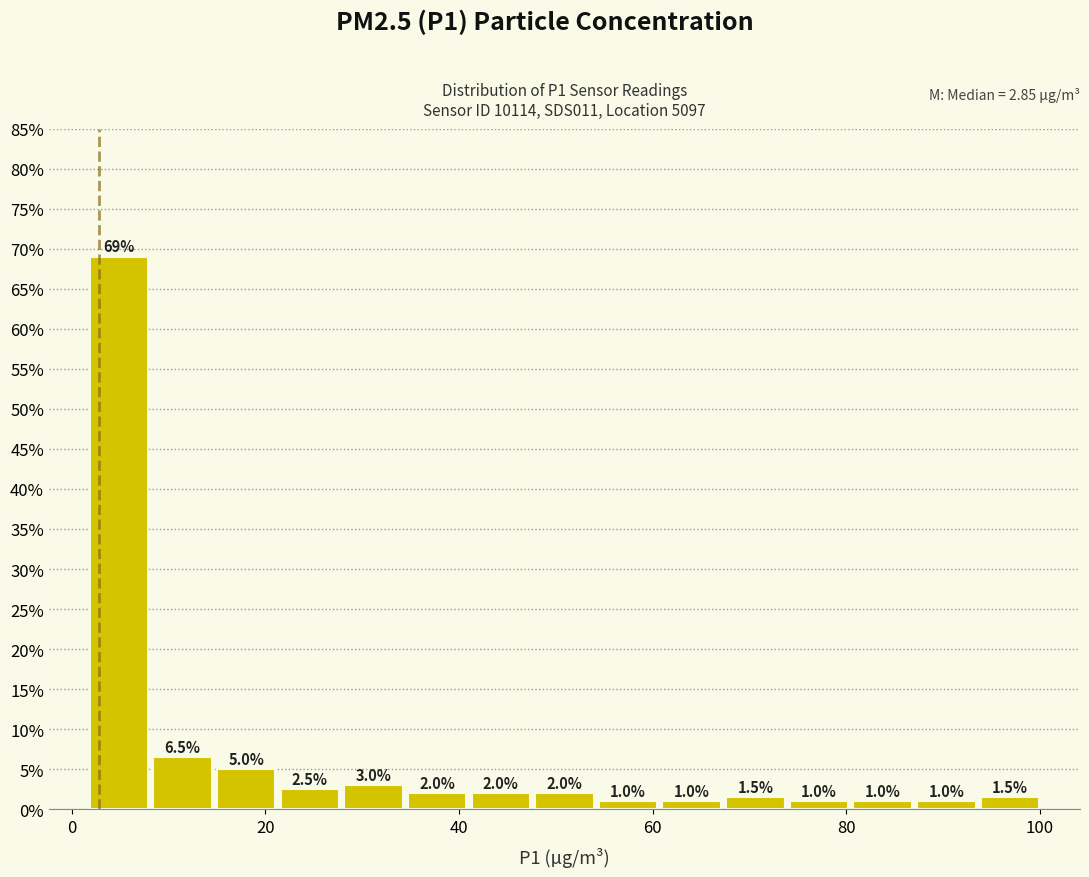

Read against the x-axis, roughly where is the centre of the tallest bar?

4